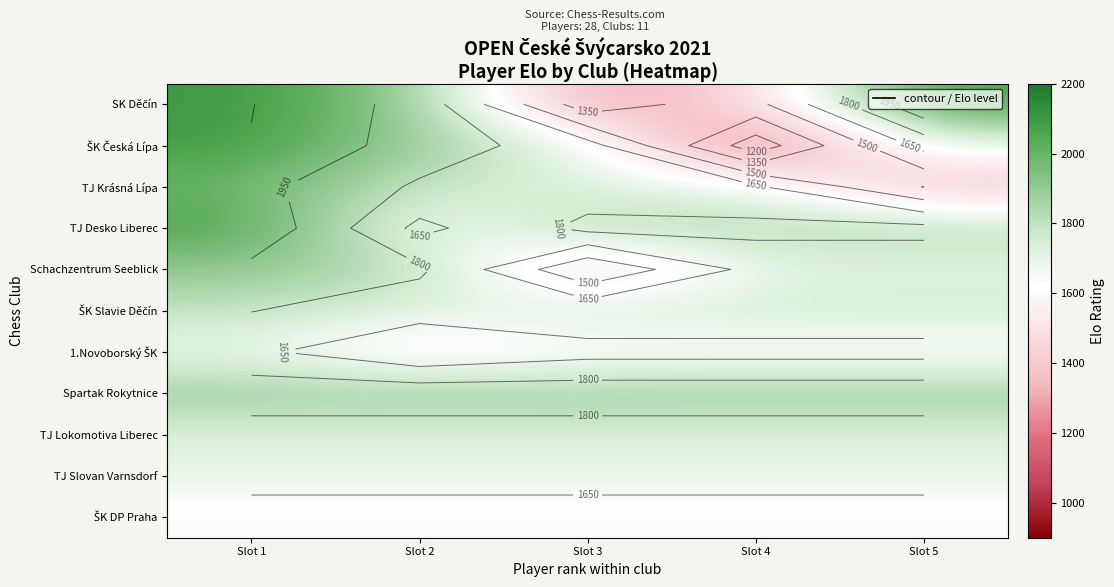

What is the minimum value for TJ Desko Liberec?

1610.0